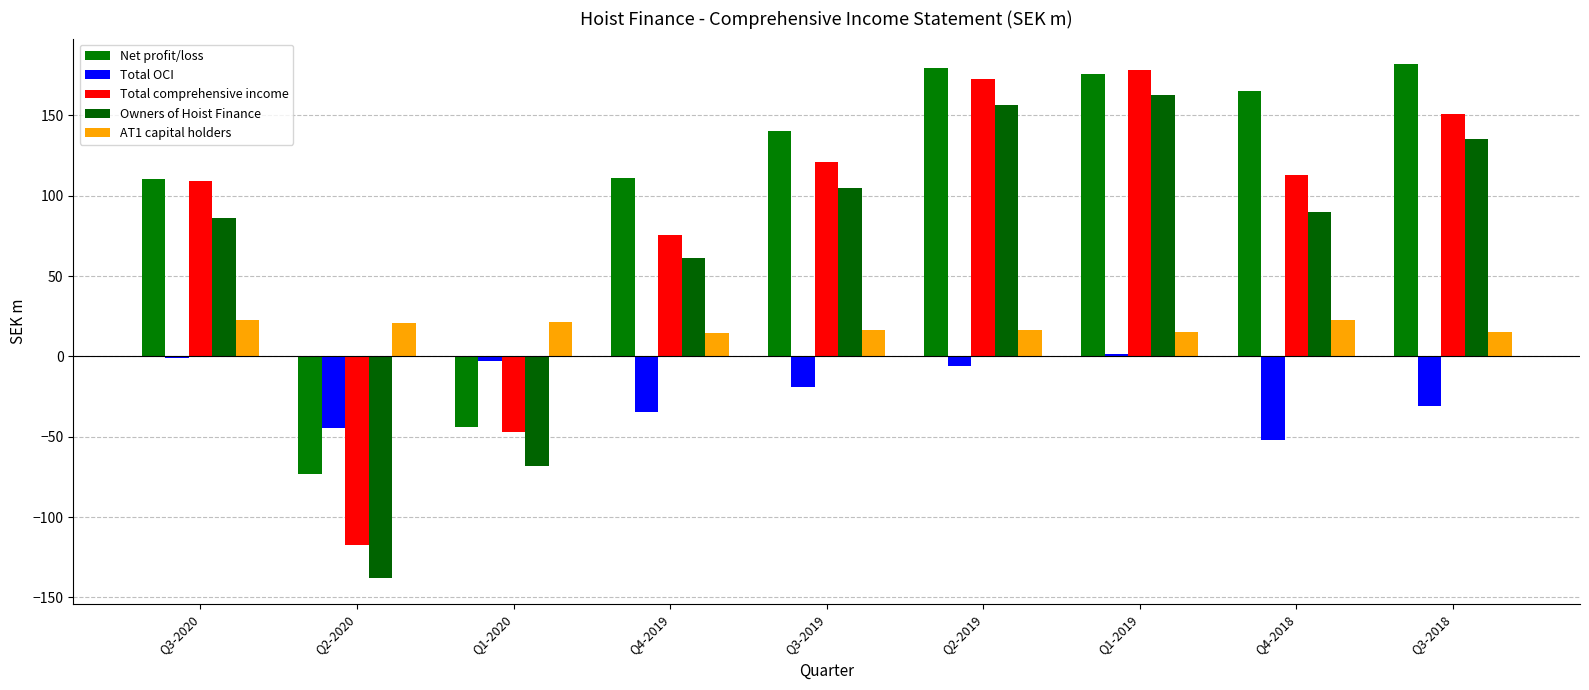

Between Q3-2019 and Q3-2018, which series saw the biggest shift?

Net profit/loss